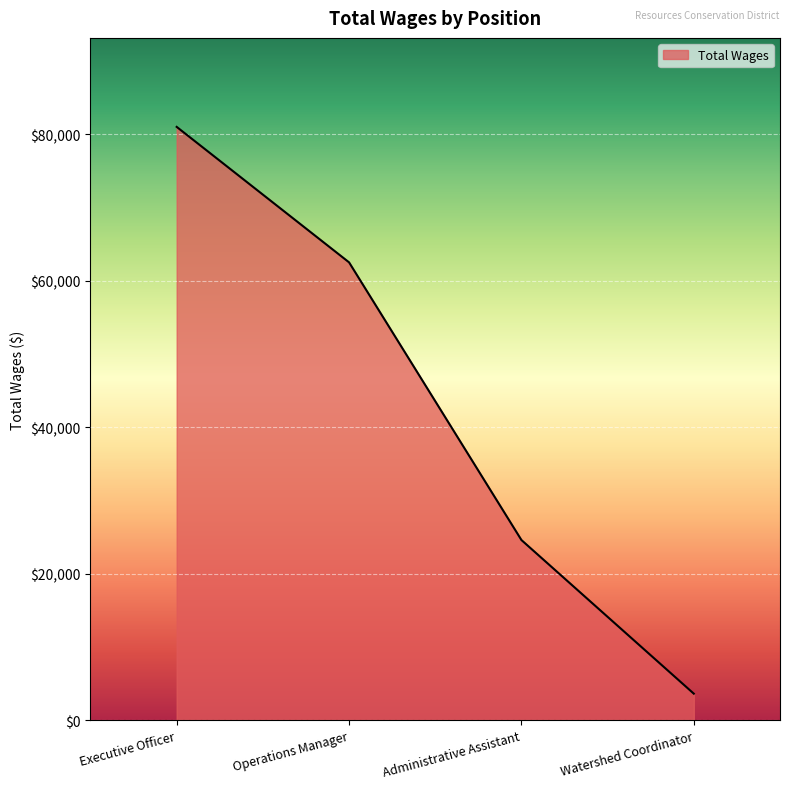

What is the difference between the second highest and minimum values?

58881